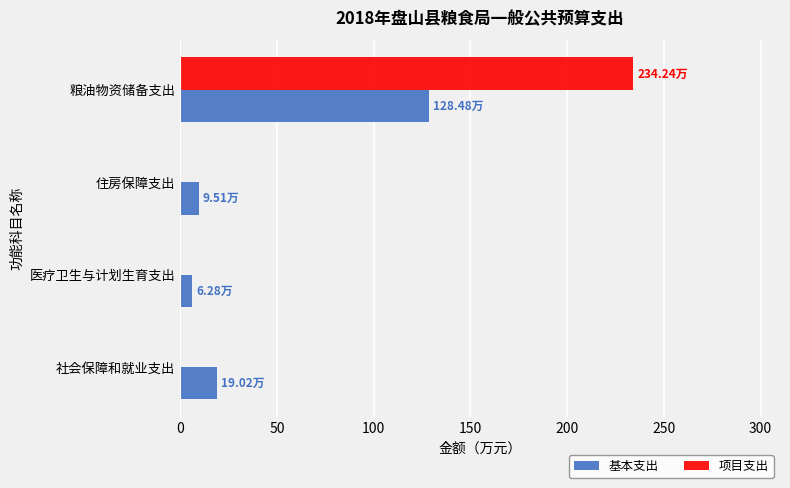

Count the number of categories in the chart.

4